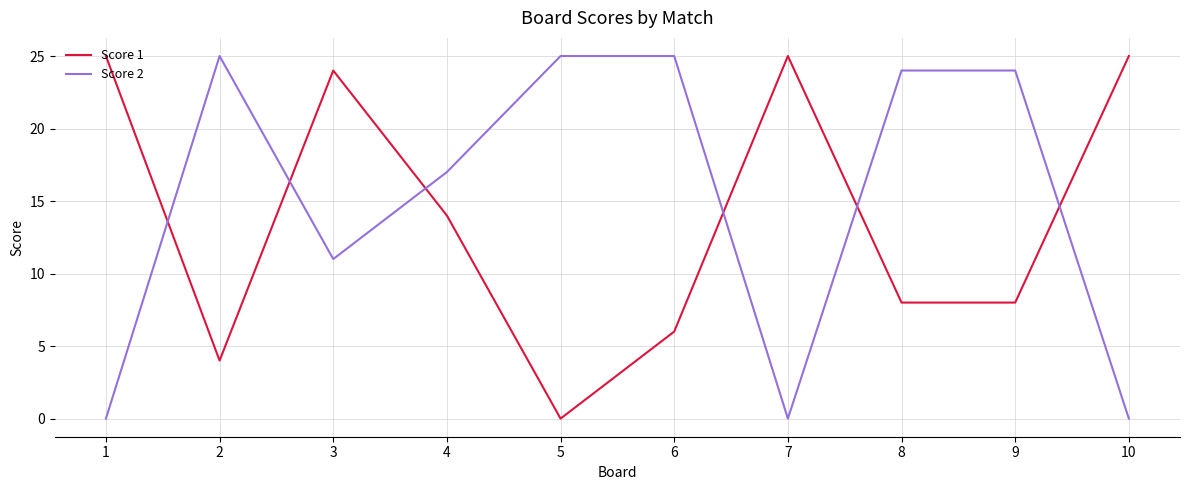

How many times do Score 1 and Score 2 cross each other?

6